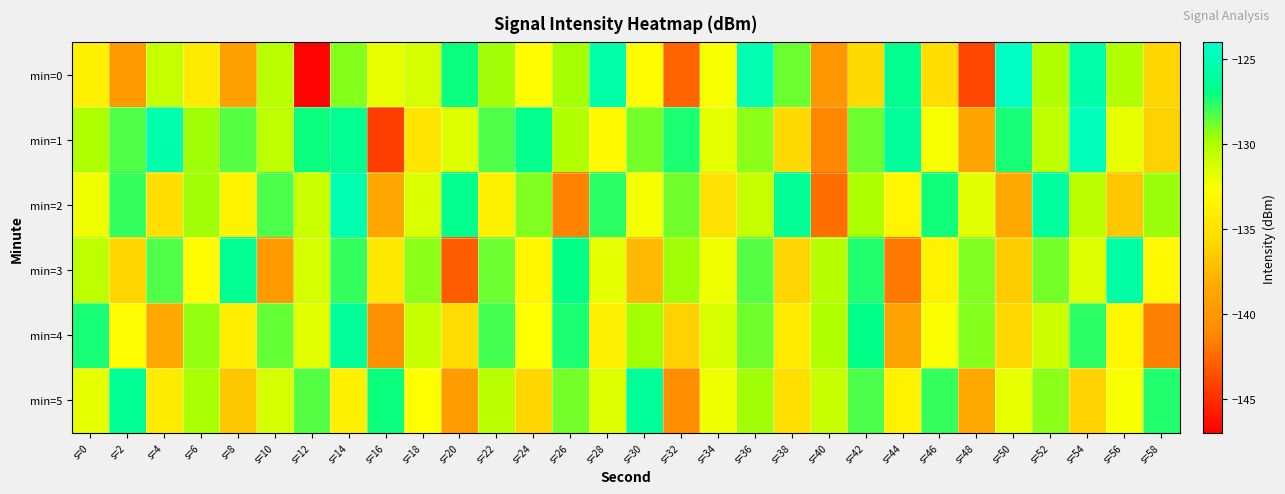

Rank the series by their maximum value, from highest to lowest.

min=0, min=1, min=2, min=3, min=4, min=5